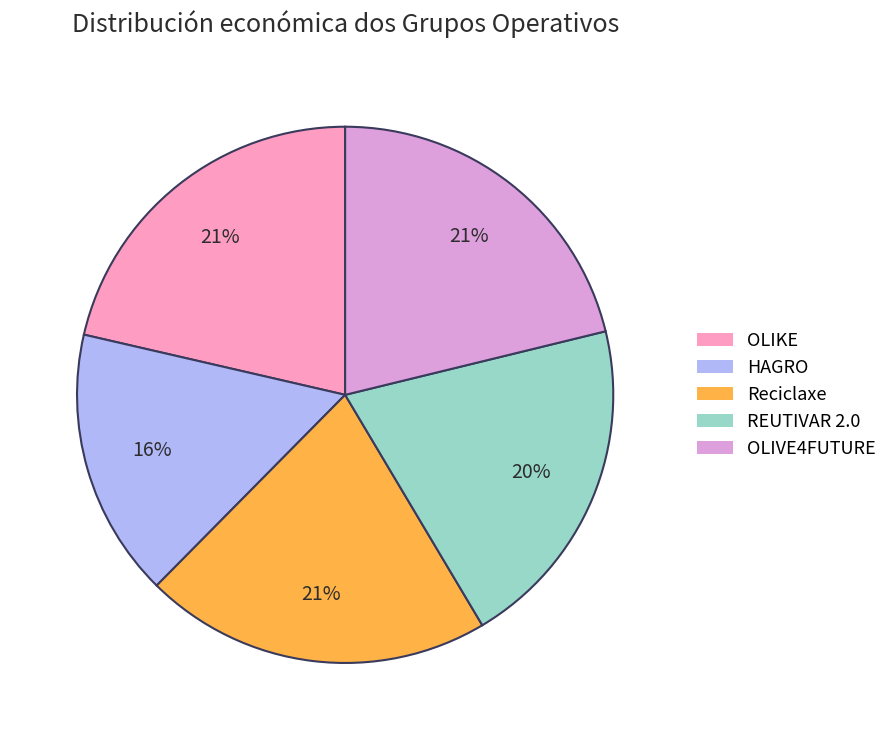

What is the ratio of the value at OLIVE4FUTURE to the value at Reciclaxe?

1.0